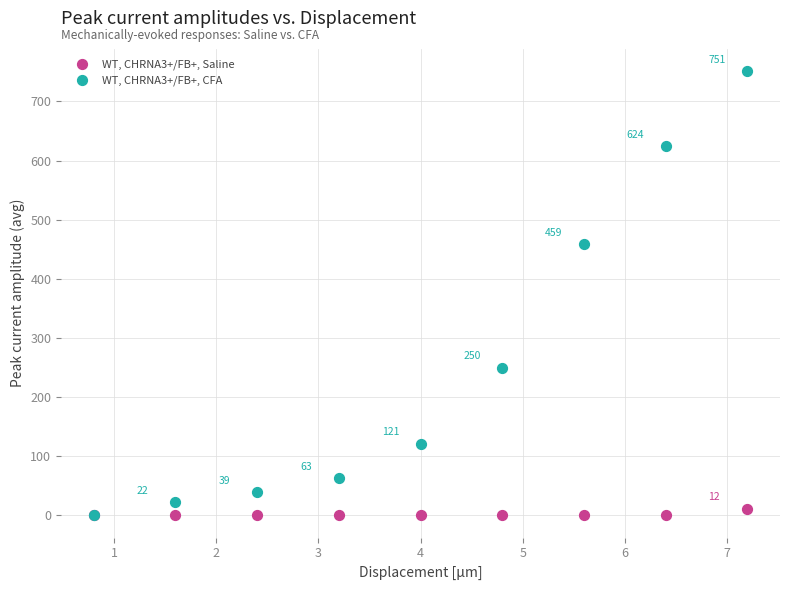

Which series contains the highest Y value?

WT, CHRNA3+/FB+, CFA